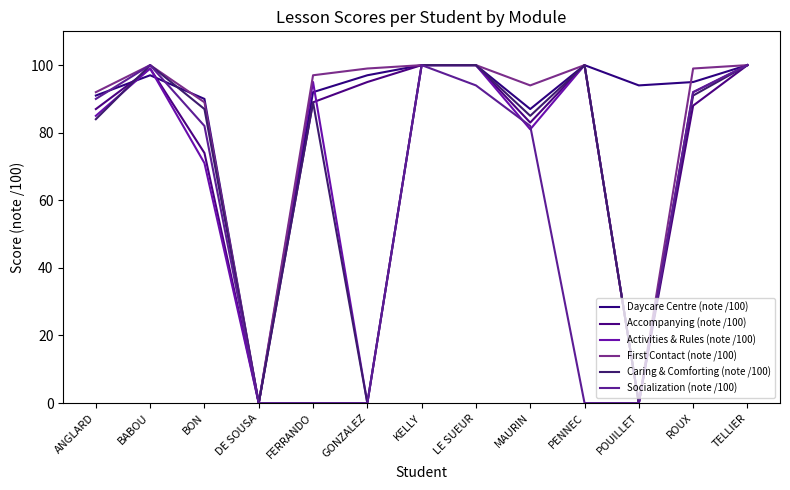

What is the total value across all series at PENNEC?

500